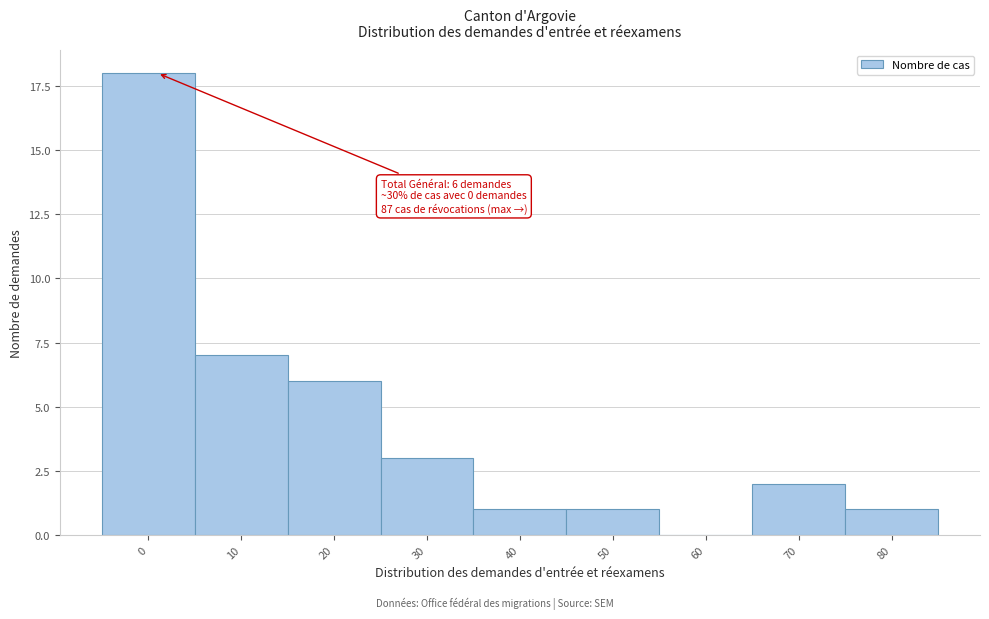

Reading left to right, extract all data points from this chart.

0=18	10=7	20=6	30=3	40=1	50=1	60=0	70=2	80=1